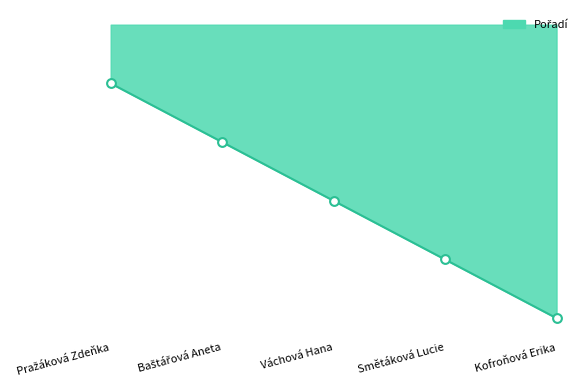

Is this an area chart (filled region under the line)?

Yes